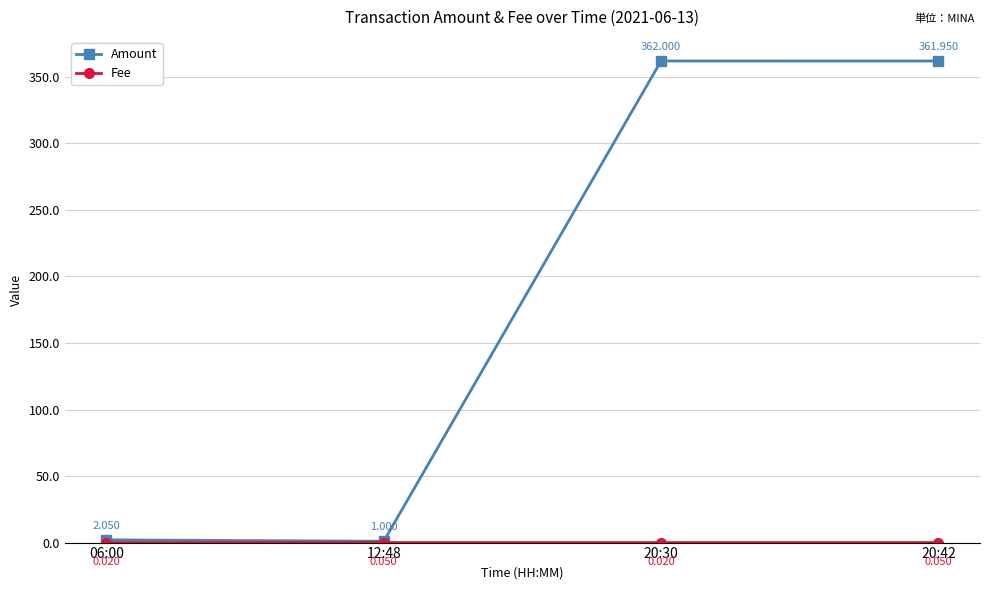

What is the greatest value displayed?

362.0